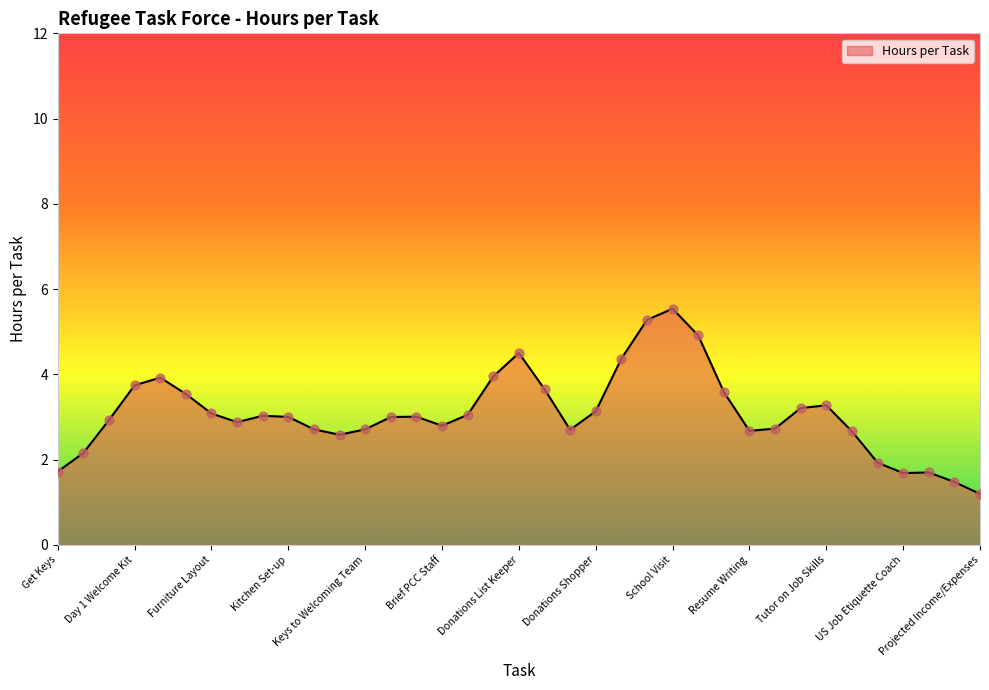

What is the difference between the maximum and minimum values?

4.3